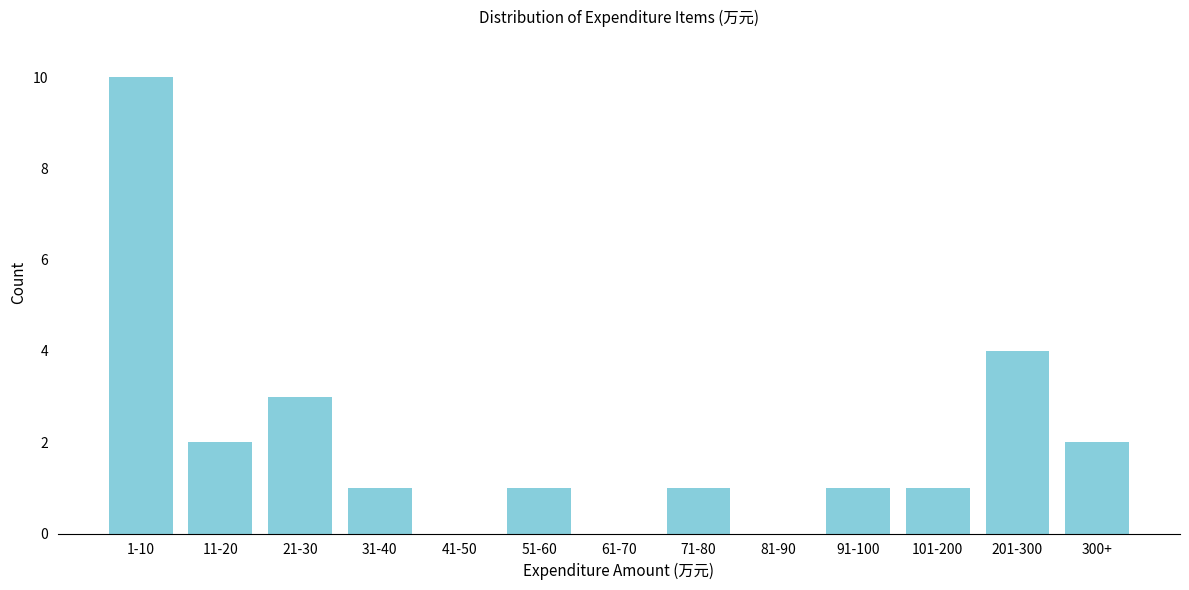

Reading left to right, extract all data points from this chart.

1-10=10	11-20=2	21-30=3	31-40=1	41-50=0	51-60=1	61-70=0	71-80=1	81-90=0	91-100=1	101-200=1	201-300=4	300+=2